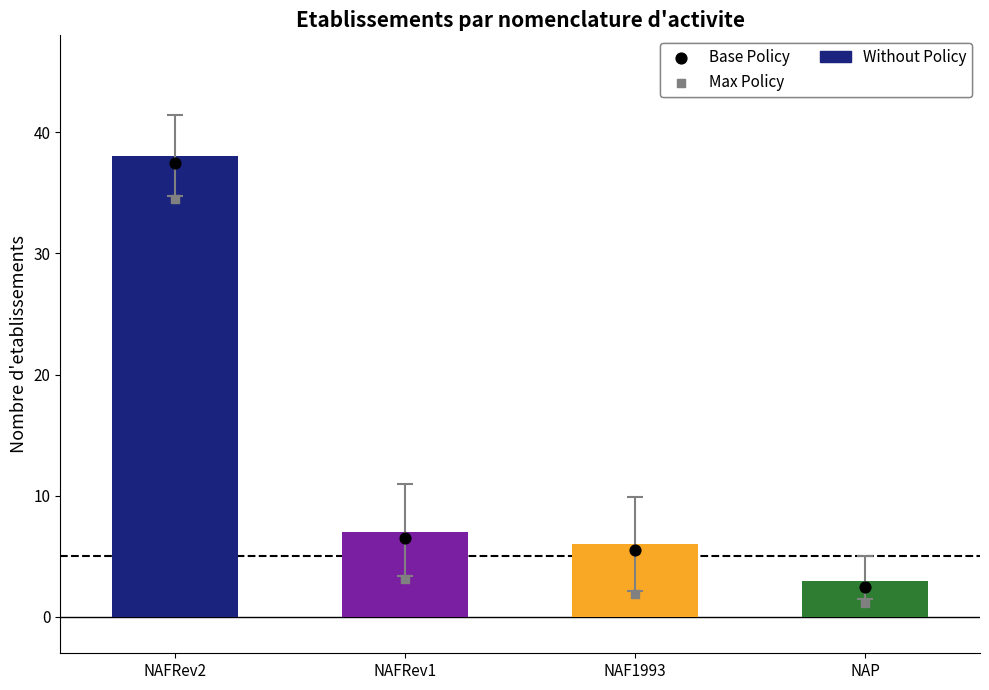

At which category is the sum across all series the highest?

NAFRev2